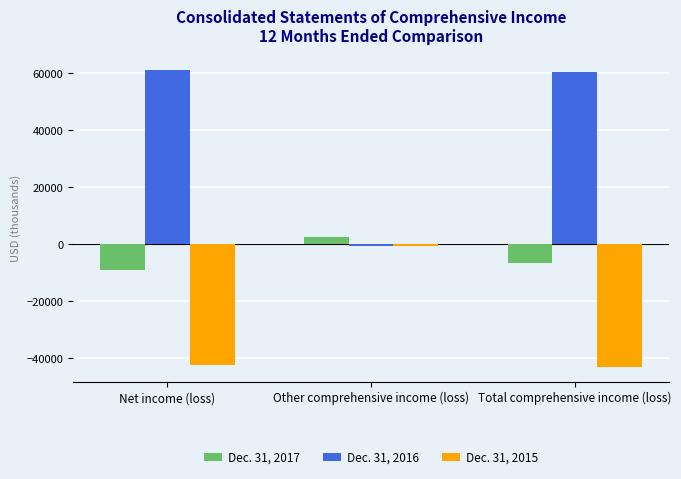

Rank the series by their average value, from highest to lowest.

Dec. 31, 2016, Dec. 31, 2017, Dec. 31, 2015